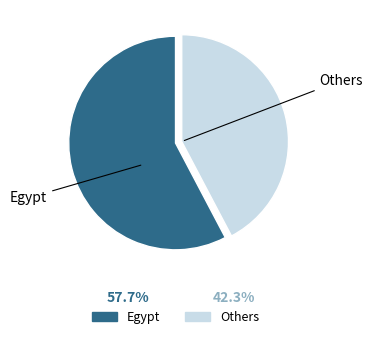

Is there a majority slice in this chart?

Yes